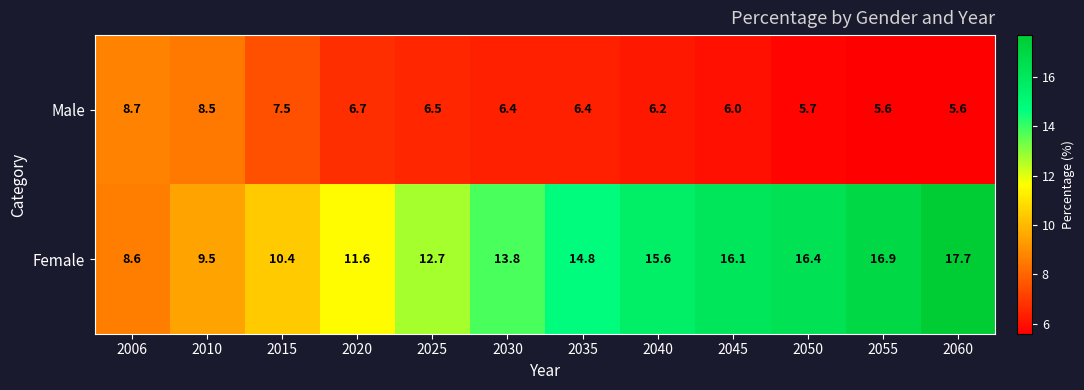

What is the sum of all Male values?

79.8